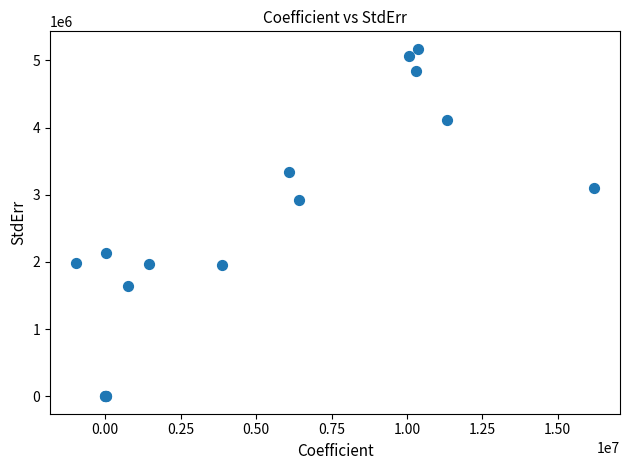

What Y value in the scatter plot is closest to 2586356?

2914424.3